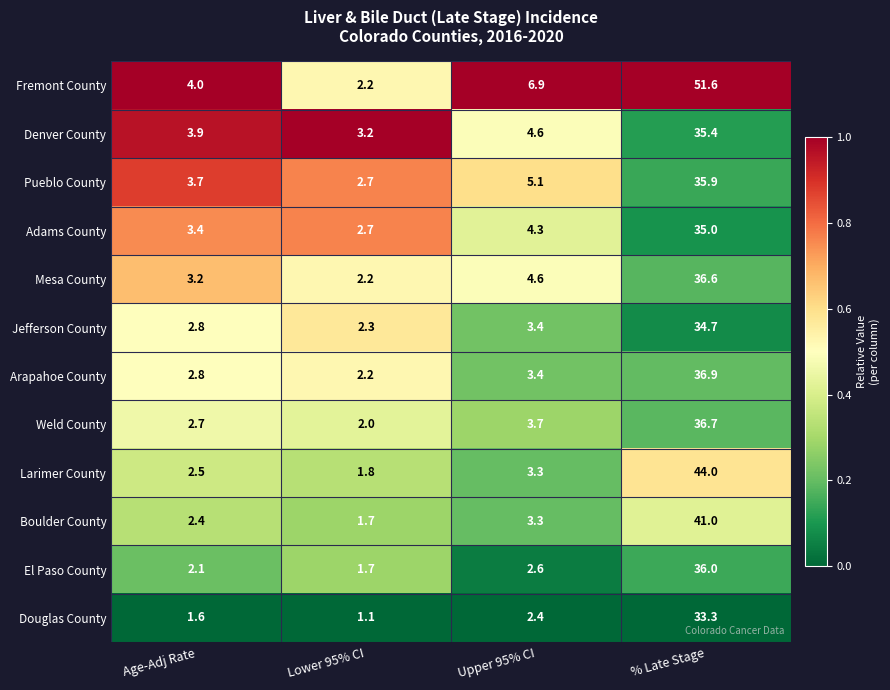

Rank the series by their maximum value, from lowest to highest.

Douglas County, Jefferson County, Adams County, Denver County, Pueblo County, El Paso County, Mesa County, Weld County, Arapahoe County, Boulder County, Larimer County, Fremont County